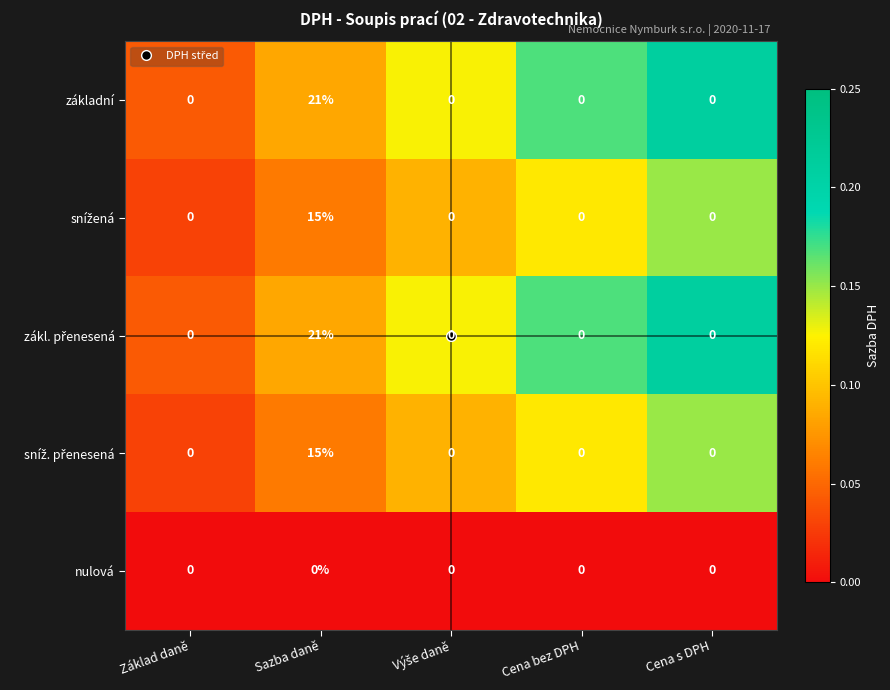

True or false: základní has a value of 14 at Základ daně.

False